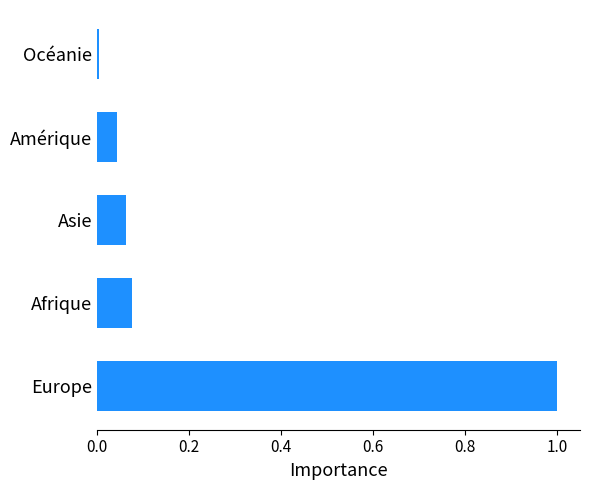

What is the difference between the maximum and minimum values?

1.0